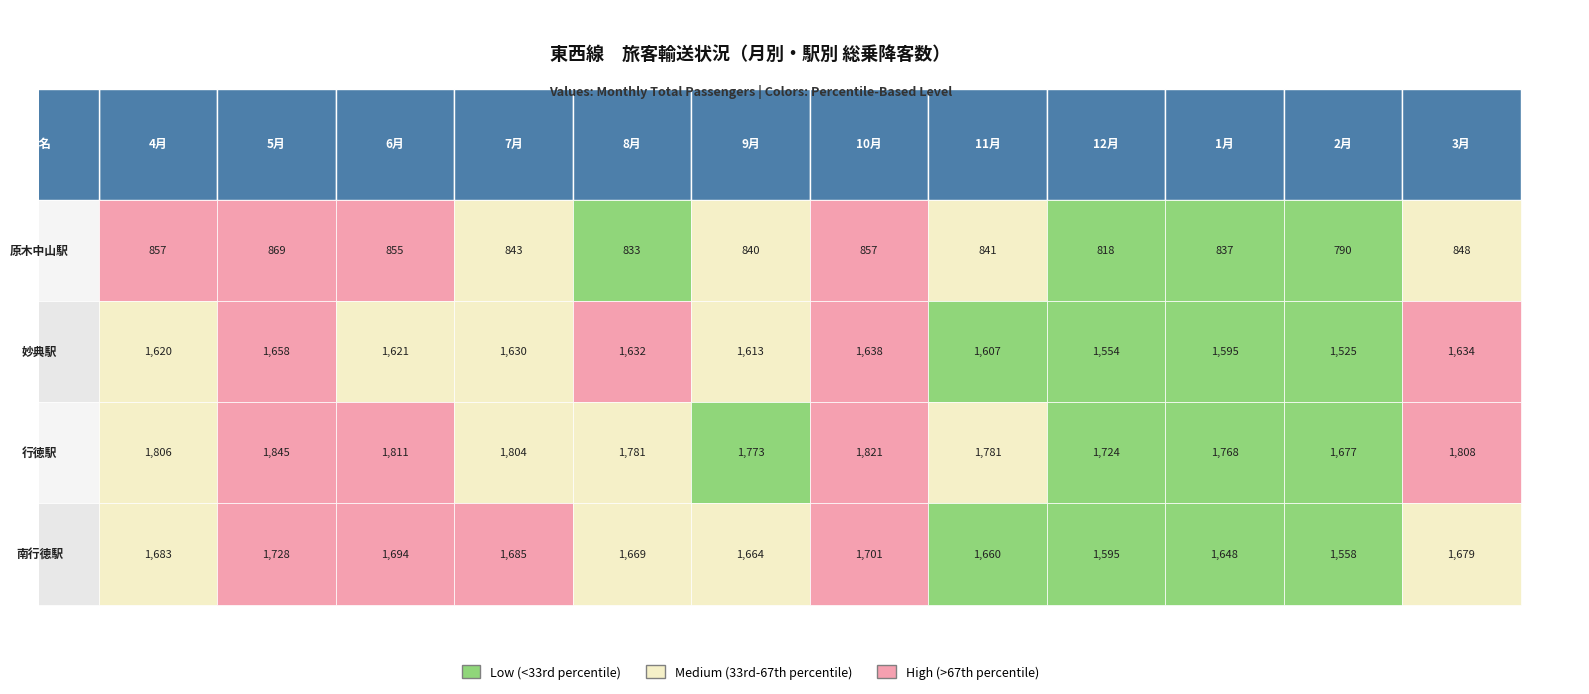

Which series has the largest total across all categories?

行徳駅